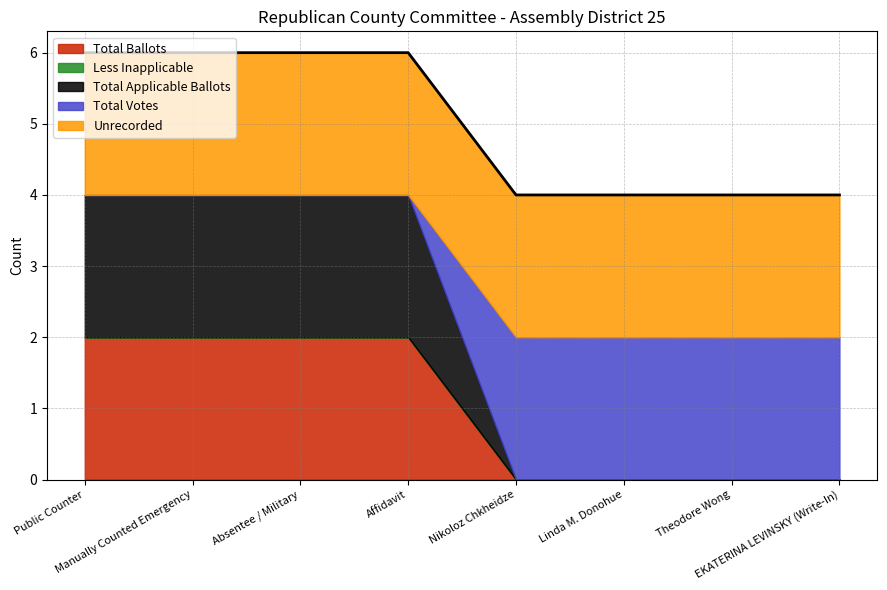

What is the total value across all series at Public Counter?

6